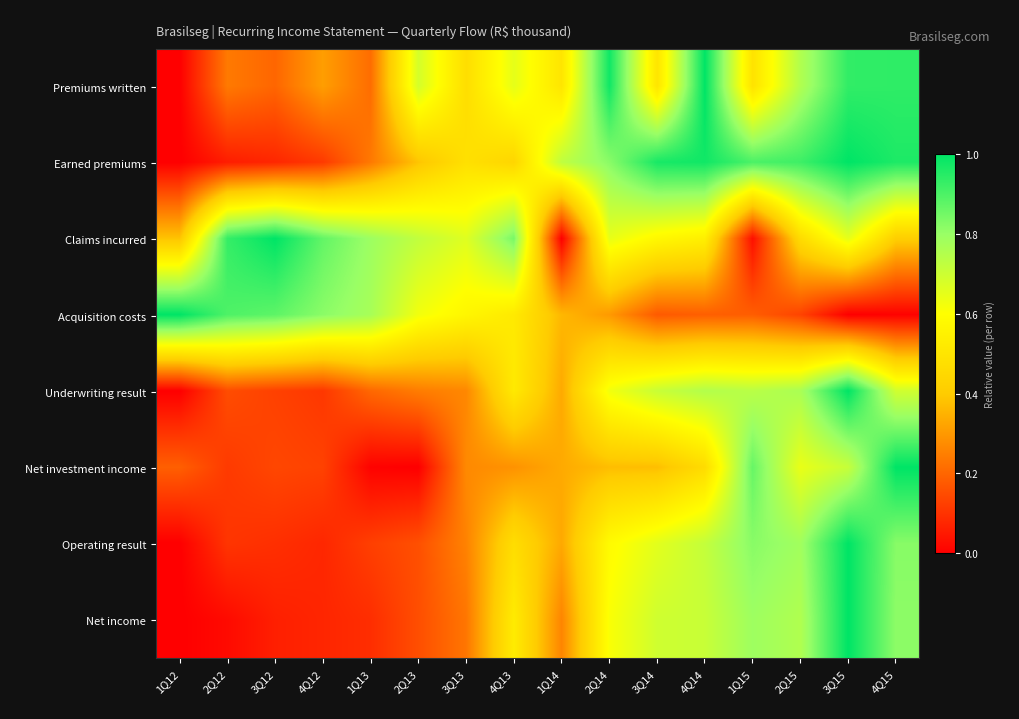

Reading left to right, list all the values displayed in this chart.

Premiums written: 1Q12=0.0	2Q12=0.2	3Q12=0.2	4Q12=0.3	1Q13=0.2	2Q13=0.7	3Q13=0.5	4Q13=0.6	1Q14=0.5	2Q14=1.0	3Q14=0.5	4Q14=1.0	1Q15=0.5	2Q15=0.8	3Q15=0.9	4Q15=0.9
Earned premiums: 1Q12=0.0	2Q12=0.1	3Q12=0.1	4Q12=0.1	1Q13=0.2	2Q13=0.4	3Q13=0.5	4Q13=0.4	1Q14=0.7	2Q14=0.8	3Q14=1.0	4Q14=1.0	1Q15=0.9	2Q15=0.9	3Q15=1.0	4Q15=1.0
Claims incurred: 1Q12=0.4	2Q12=0.9	3Q12=1.0	4Q12=0.9	1Q13=0.8	2Q13=0.7	3Q13=0.7	4Q13=0.8	1Q14=0.0	2Q14=0.6	3Q14=0.6	4Q14=0.5	1Q15=0.0	2Q15=0.5	3Q15=0.6	4Q15=0.4
Acquisition costs: 1Q12=1.0	2Q12=0.9	3Q12=0.9	4Q12=0.8	1Q13=0.8	2Q13=0.6	3Q13=0.6	4Q13=0.5	1Q14=0.4	2Q14=0.3	3Q14=0.2	4Q14=0.2	1Q15=0.2	2Q15=0.1	3Q15=0.0	4Q15=0.0
Underwriting result: 1Q12=0.0	2Q12=0.2	3Q12=0.1	4Q12=0.1	1Q13=0.2	2Q13=0.2	3Q13=0.3	4Q13=0.5	1Q14=0.3	2Q14=0.6	3Q14=0.7	4Q14=0.7	1Q15=0.7	2Q15=0.8	3Q15=1.0	4Q15=0.7
Net investment income: 1Q12=0.2	2Q12=0.1	3Q12=0.1	4Q12=0.1	1Q13=0.0	2Q13=0.0	3Q13=0.3	4Q13=0.3	1Q14=0.3	2Q14=0.4	3Q14=0.4	4Q14=0.5	1Q15=0.9	2Q15=0.6	3Q15=0.7	4Q15=1.0
Operating result: 1Q12=0.0	2Q12=0.1	3Q12=0.1	4Q12=0.1	1Q13=0.1	2Q13=0.2	3Q13=0.3	4Q13=0.5	1Q14=0.3	2Q14=0.6	3Q14=0.7	4Q14=0.7	1Q15=0.8	2Q15=0.8	3Q15=1.0	4Q15=0.8
Net income: 1Q12=0.0	2Q12=0.0	3Q12=0.1	4Q12=0.1	1Q13=0.1	2Q13=0.2	3Q13=0.2	4Q13=0.5	1Q14=0.3	2Q14=0.6	3Q14=0.7	4Q14=0.7	1Q15=0.8	2Q15=0.8	3Q15=1.0	4Q15=0.8